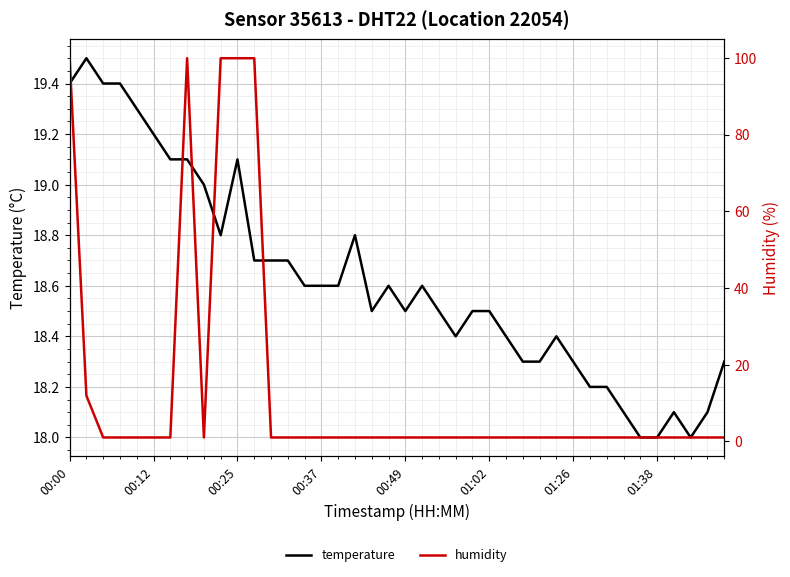

How many interior local peaks does the temperature series have?

7